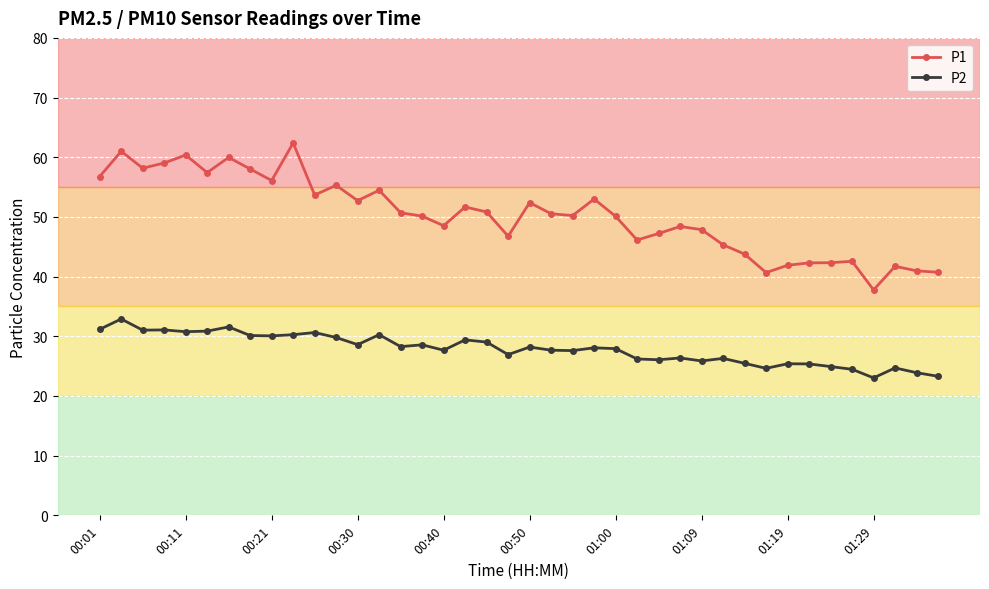

Which series has the largest total across all categories?

P1